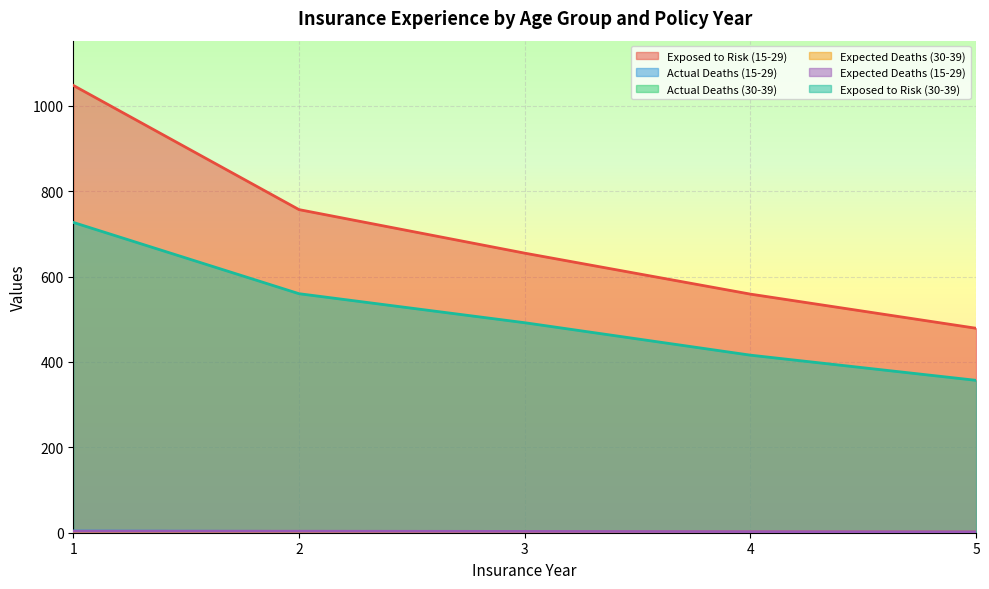

Rank the series by their maximum value, from lowest to highest.

Actual Deaths (30-39), Expected Deaths (30-39), Expected Deaths (15-29), Actual Deaths (15-29), Exposed to Risk (30-39), Exposed to Risk (15-29)